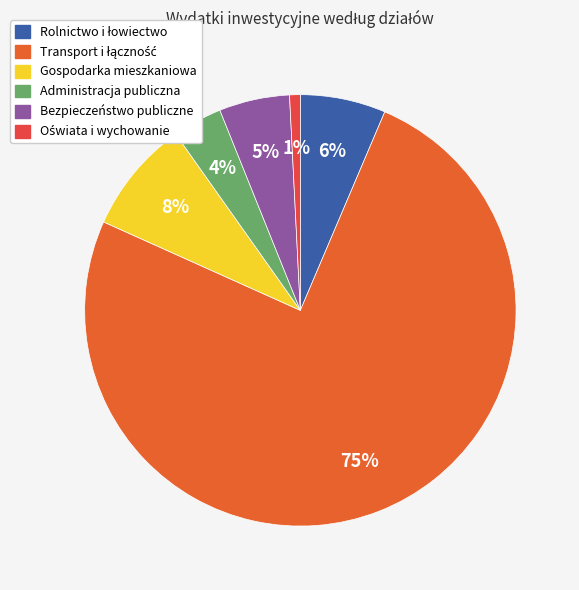

How many slices are in this pie chart?

6